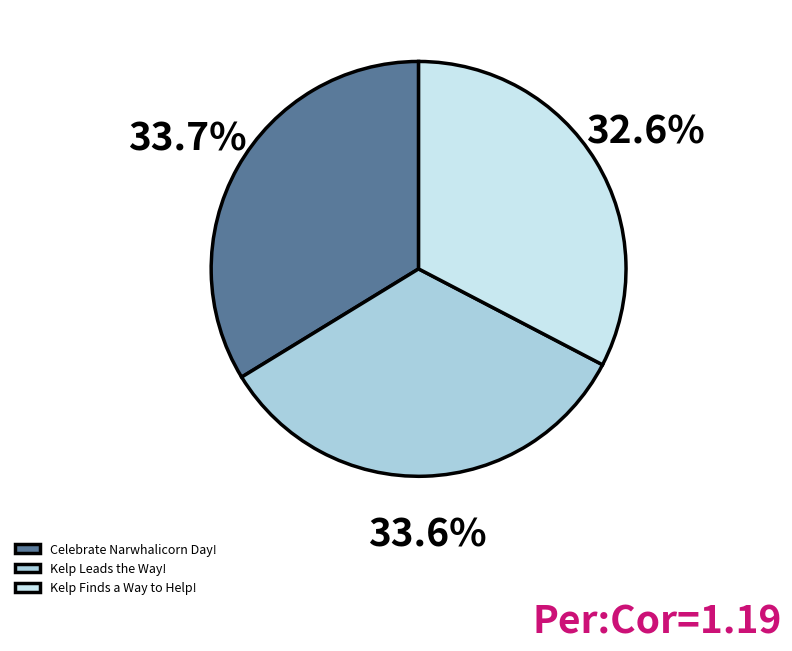

Combined, do Kelp Leads the Way! and Celebrate Narwhalicorn Day! account for over 50%?

Yes